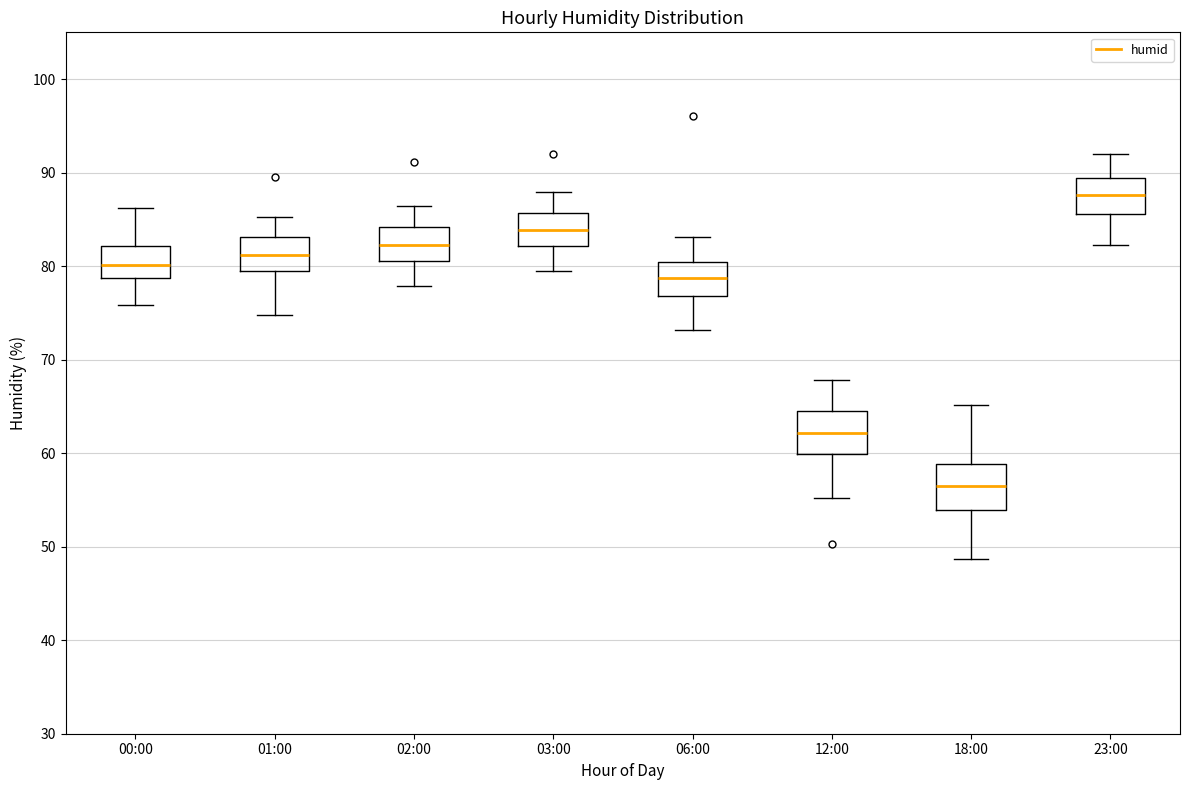

Where is the lower edge of the box for 01:00 on the y-axis? The values are not printed on the chart, so give them approximately, as read against the axis.

79